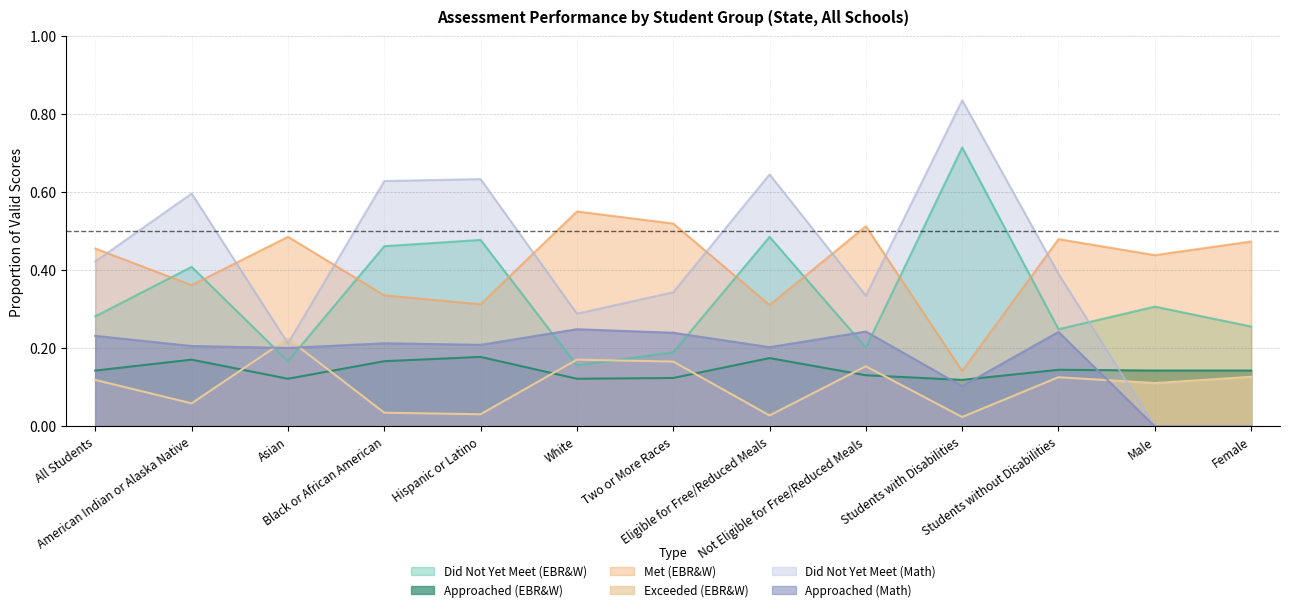

True or false: Met (EBR&W) and Approached (EBR&W) cross at least once.

False